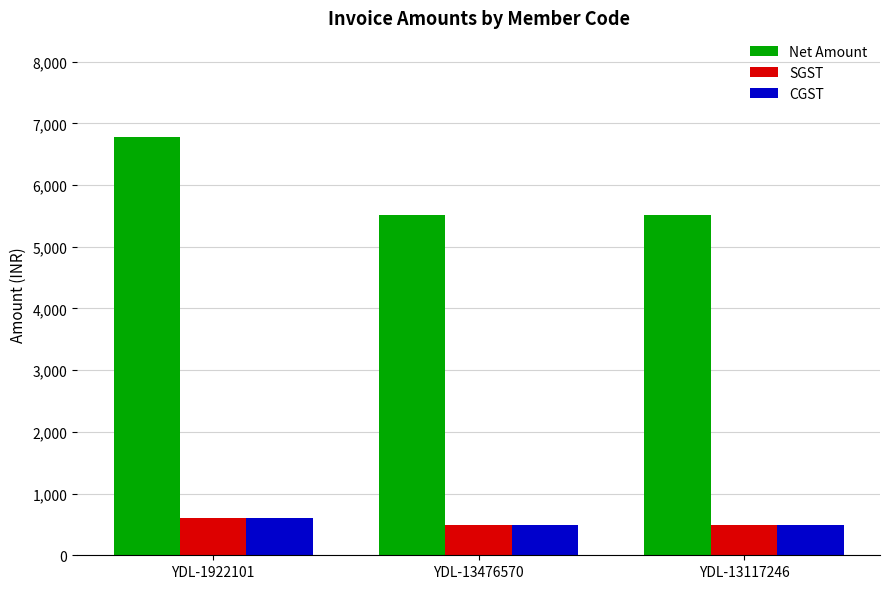

Reading right to left, extract all data points from this chart.

Net Amount: 5507.6	5507.6	6779.7
SGST: 495.7	495.7	610.2
CGST: 495.7	495.7	610.2